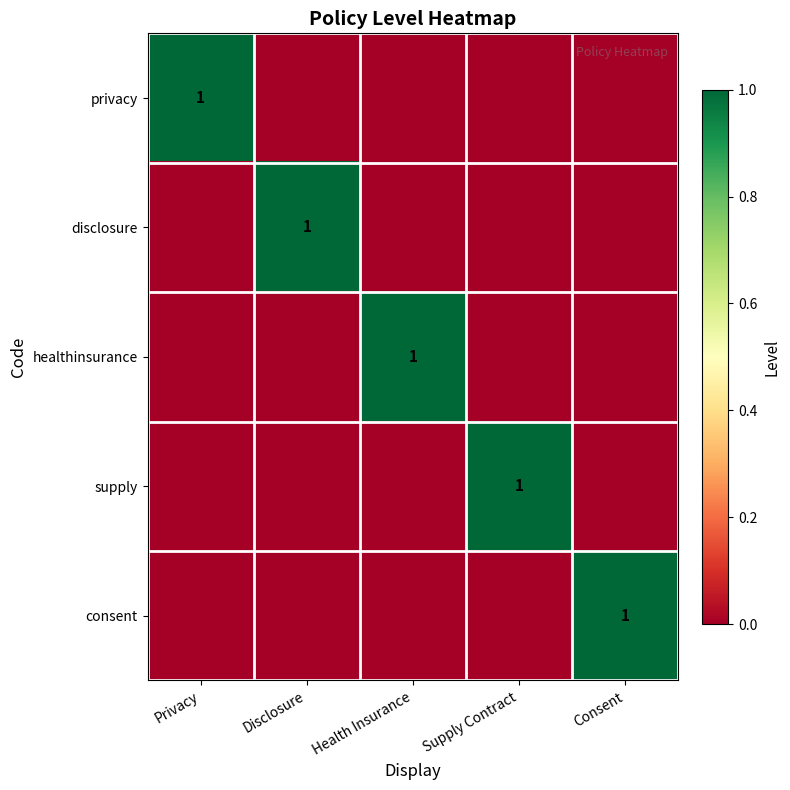

What is the spread (max minus min) of values at Disclosure?

1